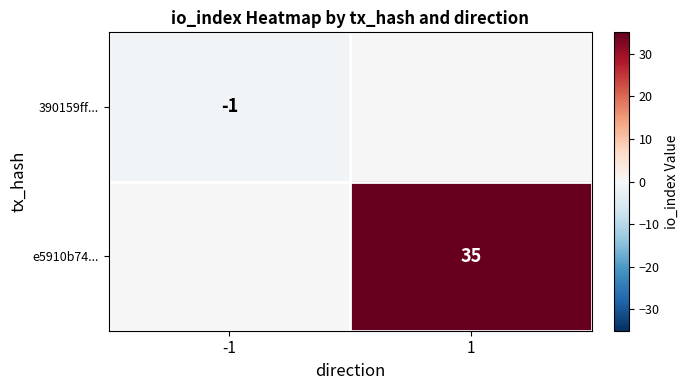

Which has a higher value, -1 or 1?

1